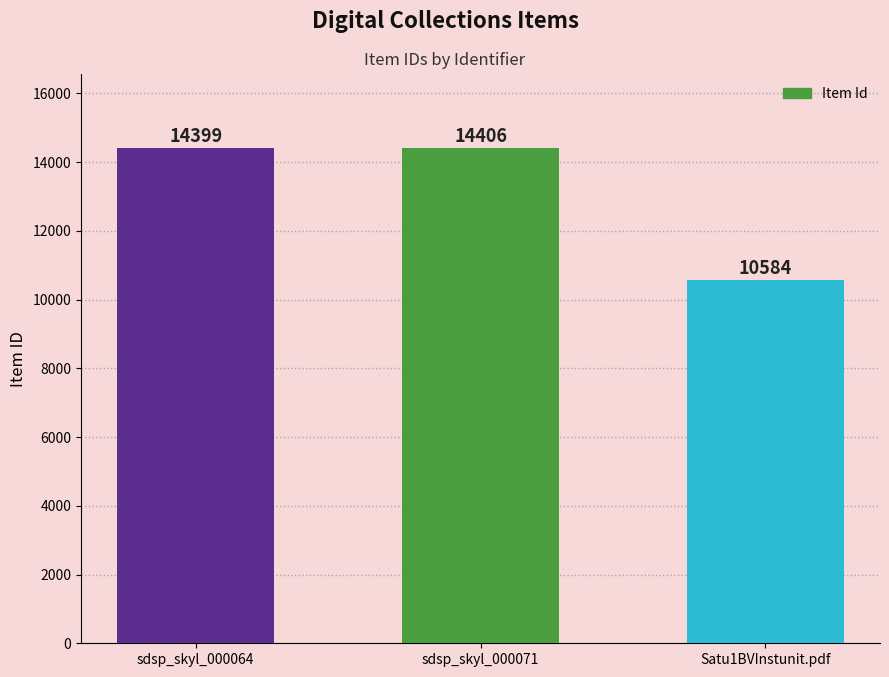

Where is the data nearest to the value 12495?

sdsp_skyl_000064